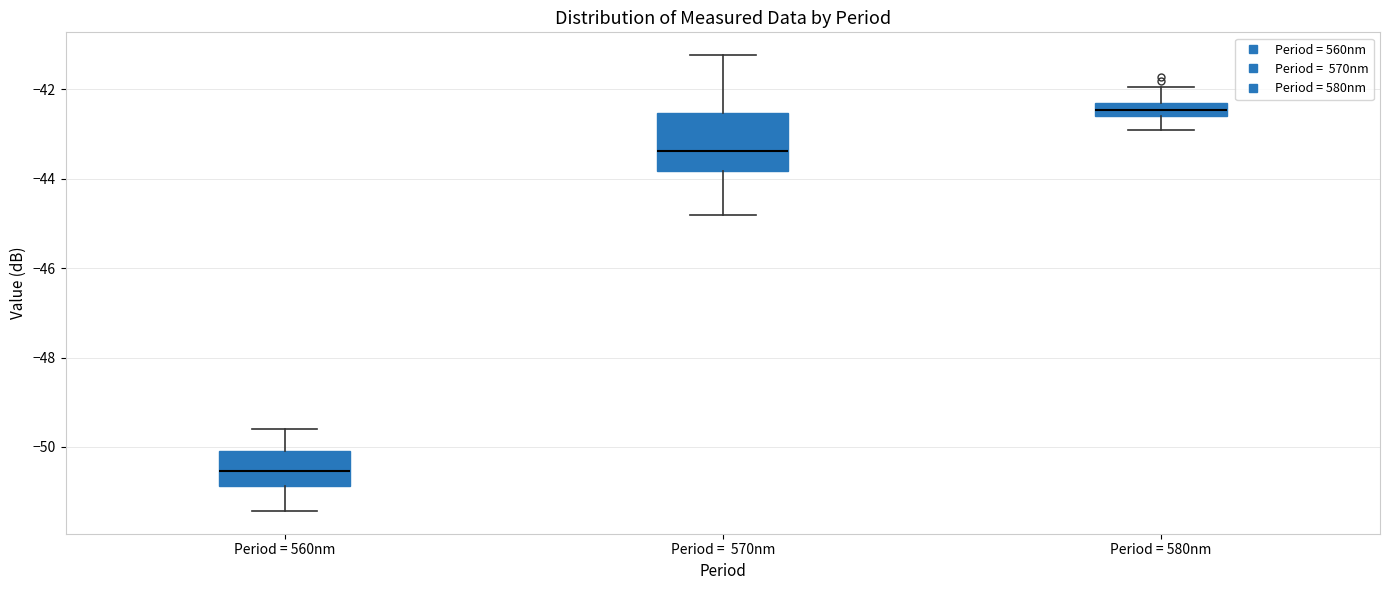

Which box's median line is the highest?

Period = 580nm